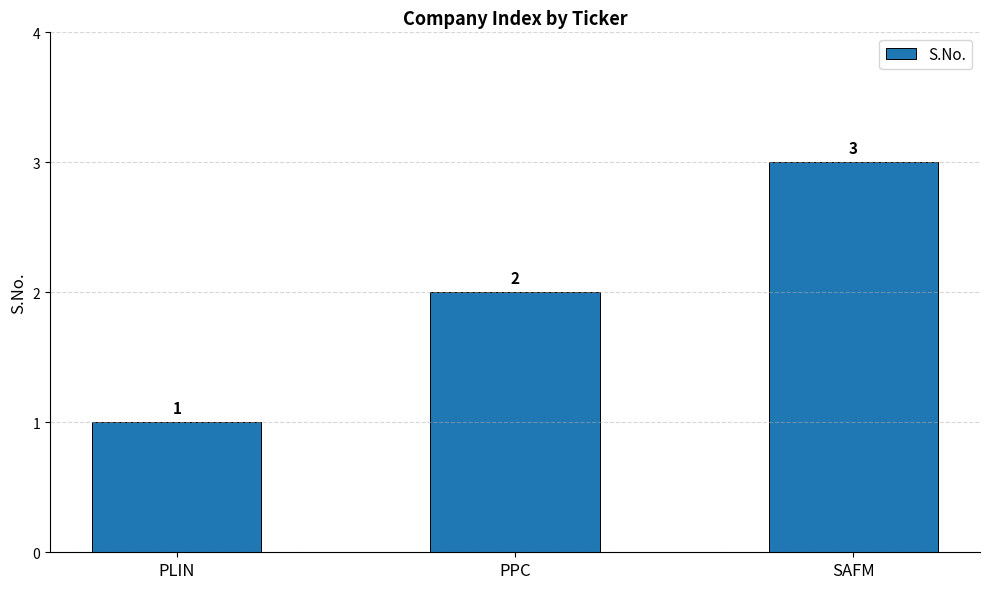

What is the ratio of the value at SAFM to the value at PPC?

1.5